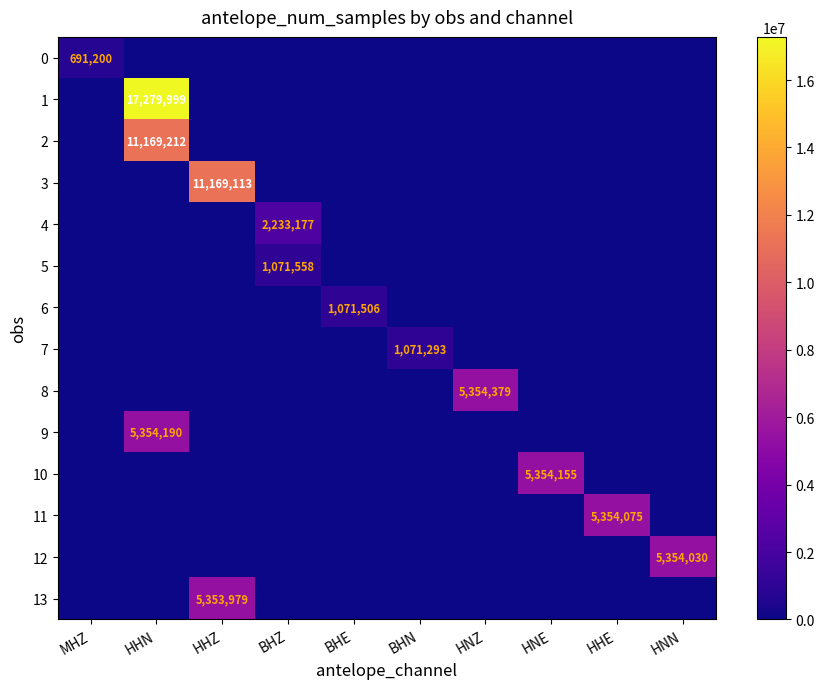

The 0 series shows 0 at HHE. True or false?

True